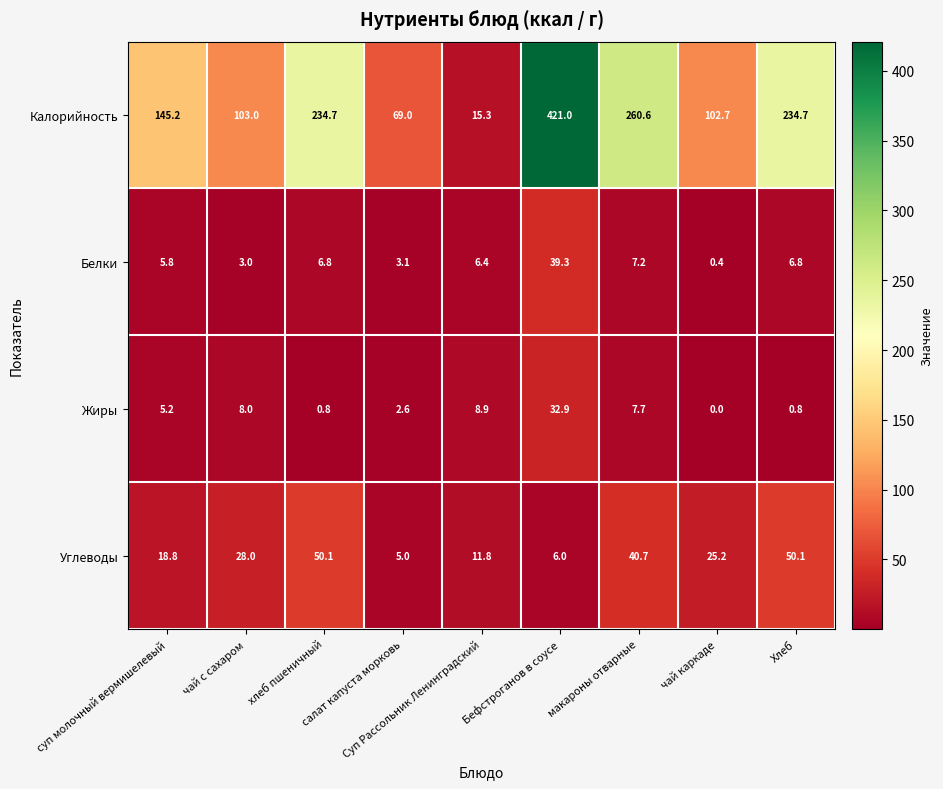

What is the maximum value for Белки?

39.3